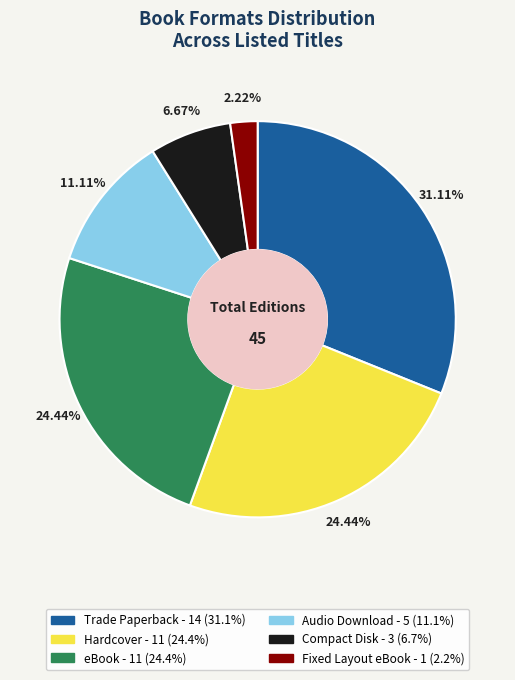

To the nearest percent, what portion does Compact Disk represent?

7%